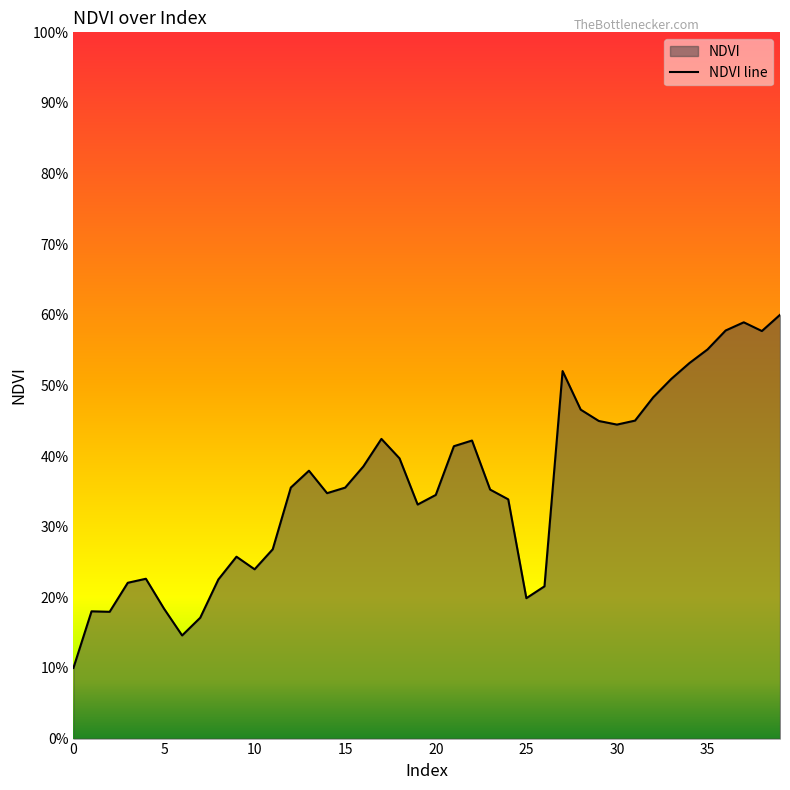

What is the difference between the maximum and second lowest values?

0.5